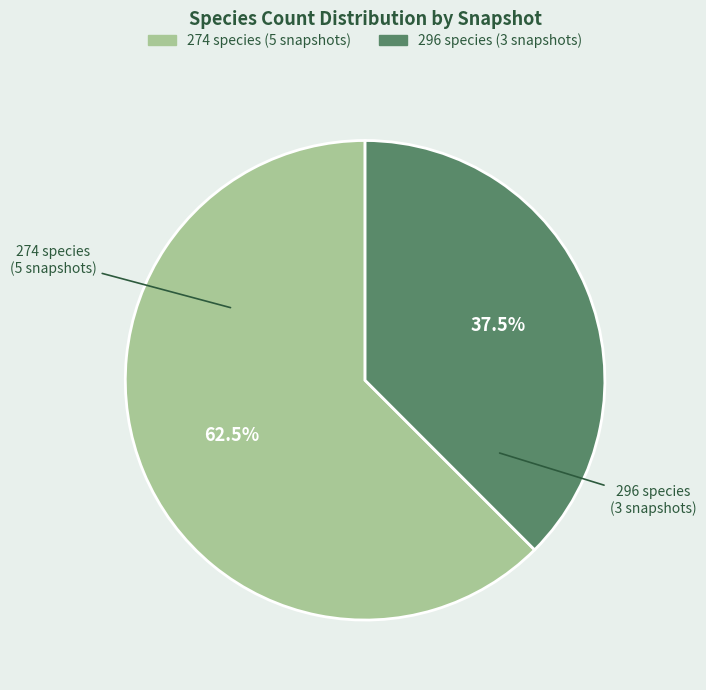

Does any single category account for the majority?

Yes